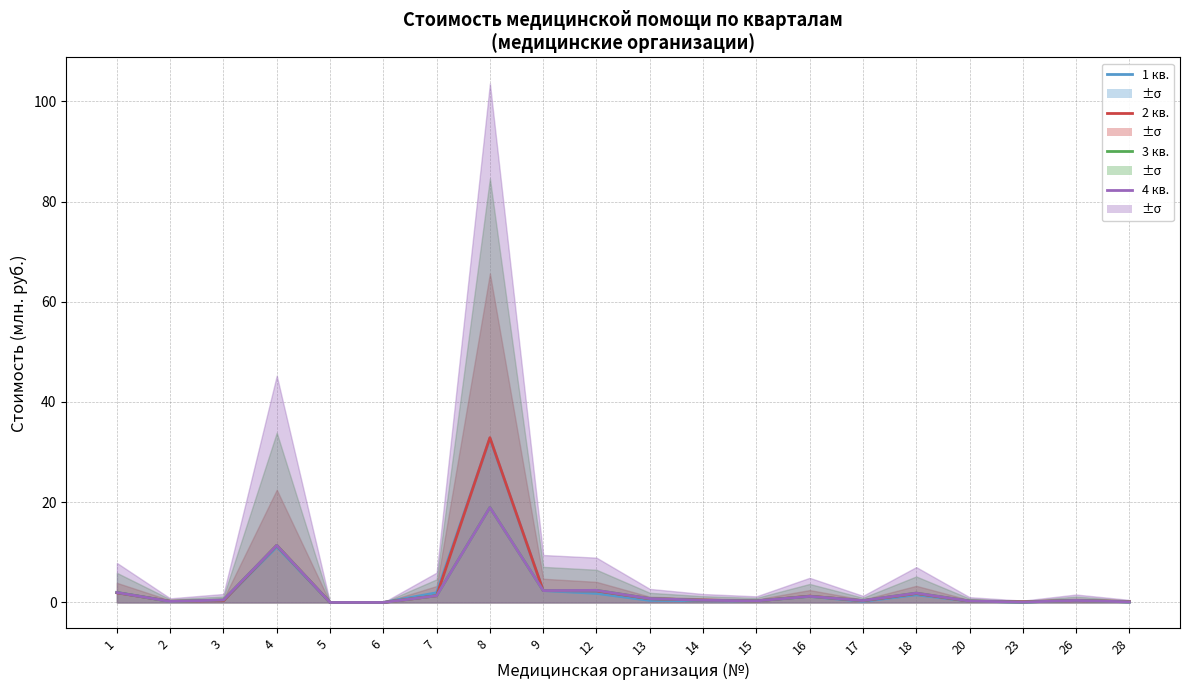

What is the value of the 1 кв. point at the 19th from the left?

0.4